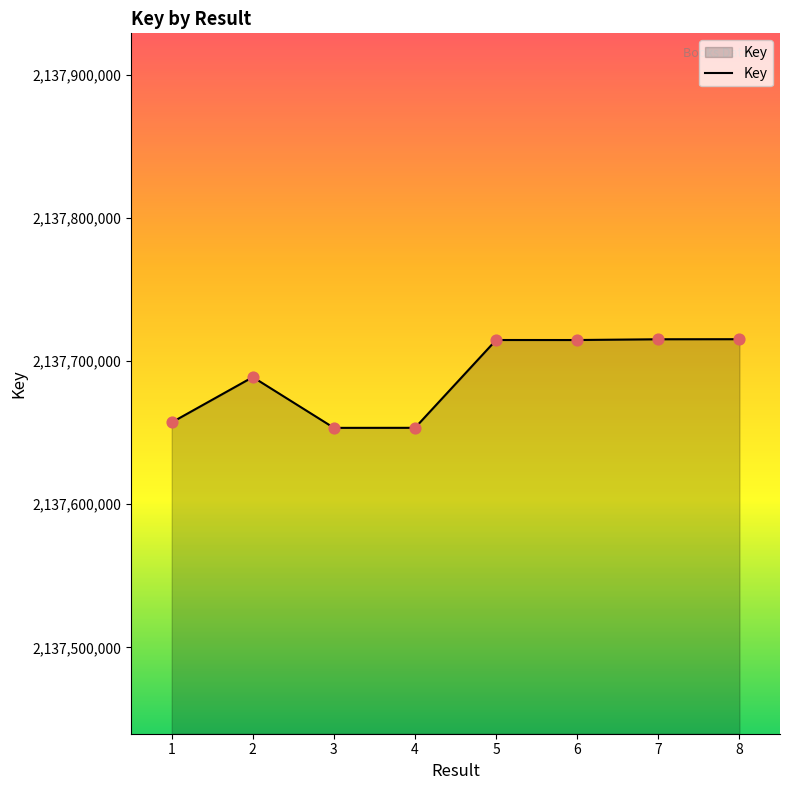

Approximately how many times larger is the value at 5 compared to 7?

1.0